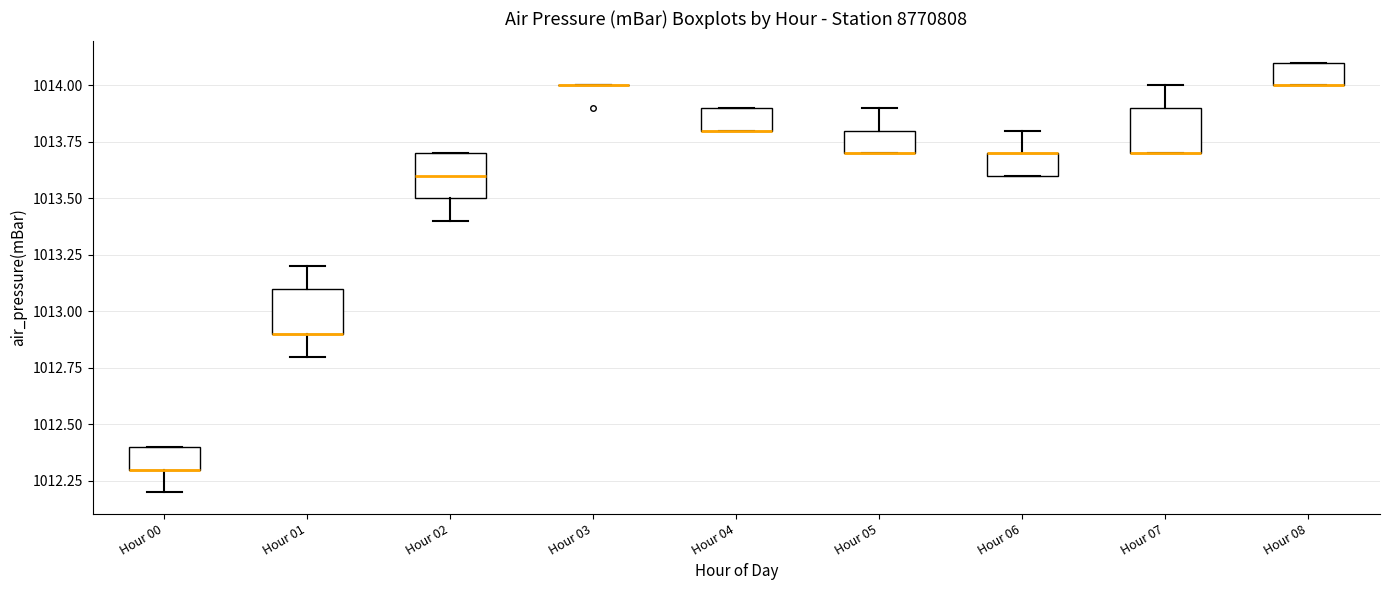

Where does the upper whisker of the box for Hour 07 end on the y-axis? The values are not printed on the chart, so give them approximately, as read against the axis.

1014.0